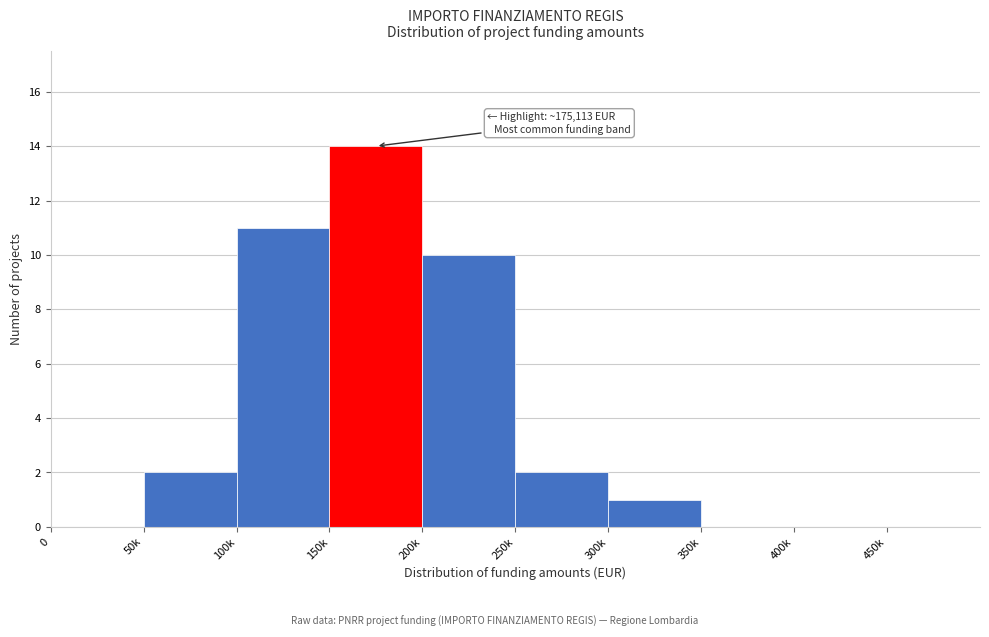

Reading right to left, transcribe all the data shown in this chart.

450k=0	400k=0	350k=0	300k=1	250k=2	200k=10	150k=14	100k=11	50k=2	0=0